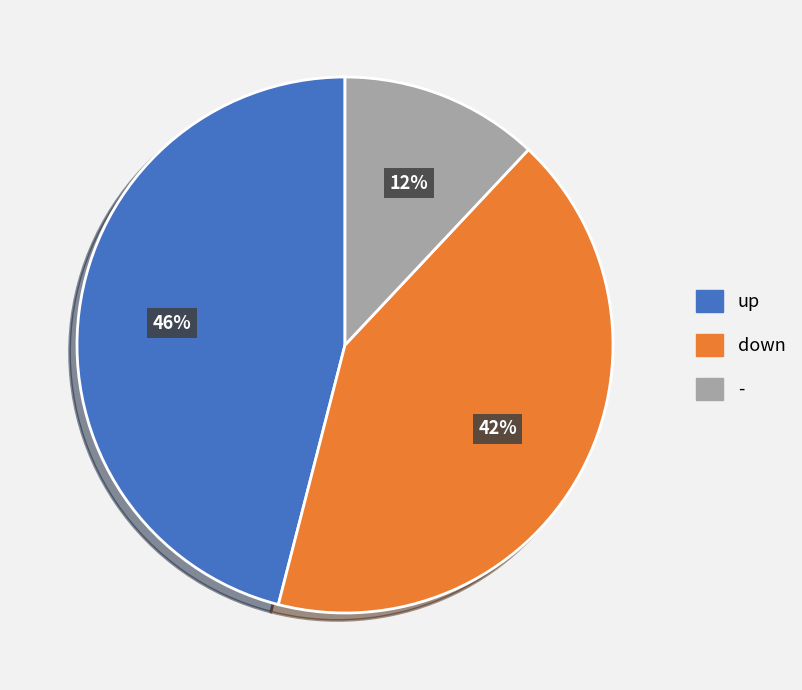

What percentage is the up slice, to the nearest percent?

46%